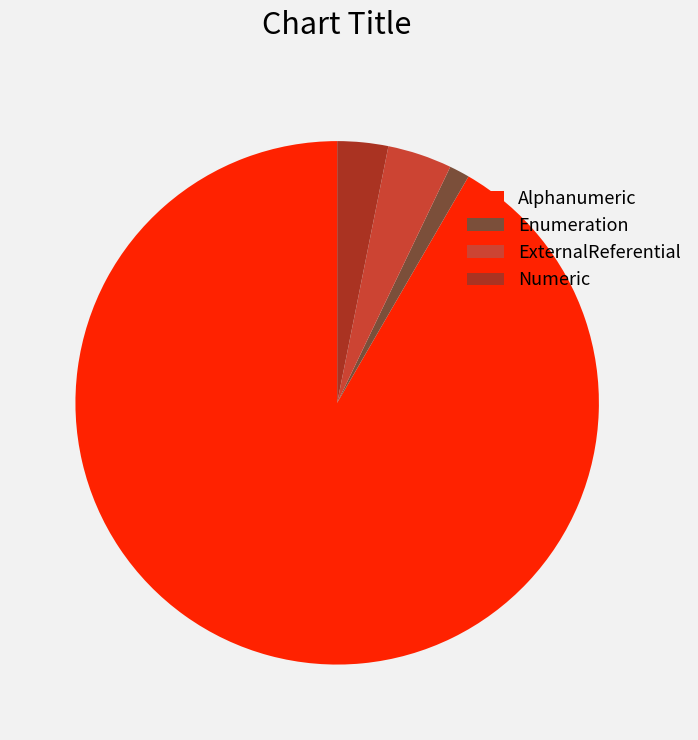

Is there a majority slice in this chart?

Yes